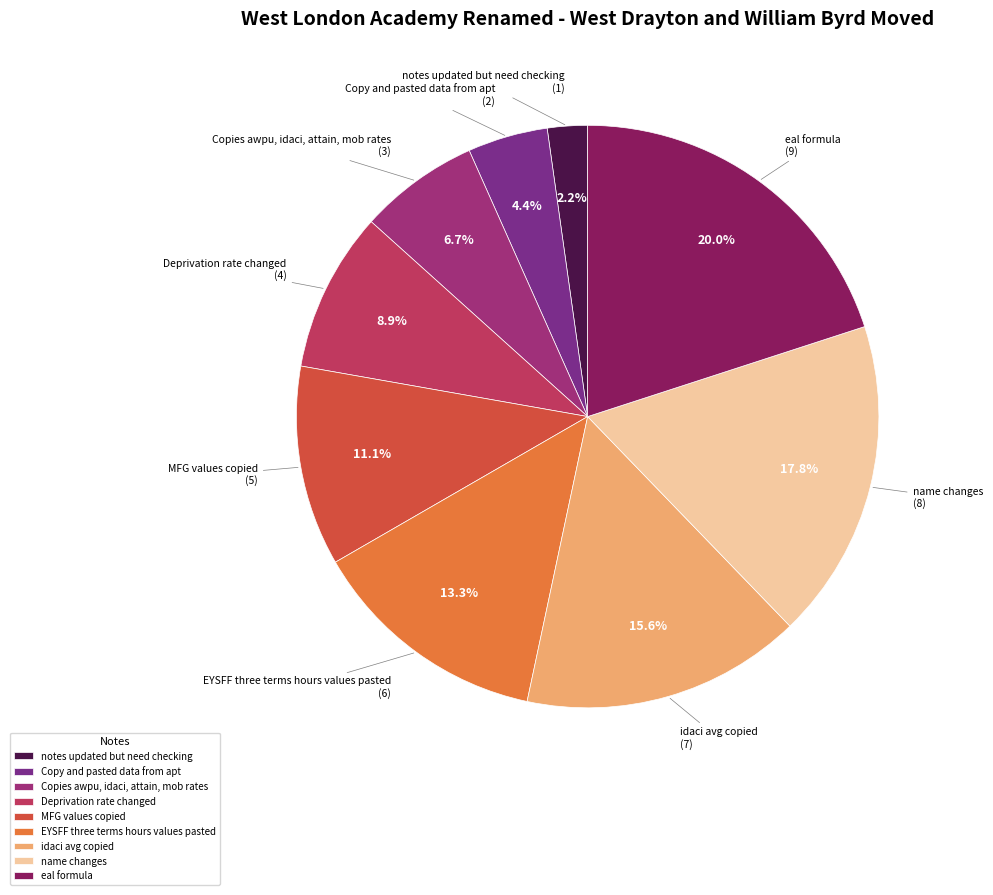

True or false: Deprivation rate changed accounts for 9% of the total.

True